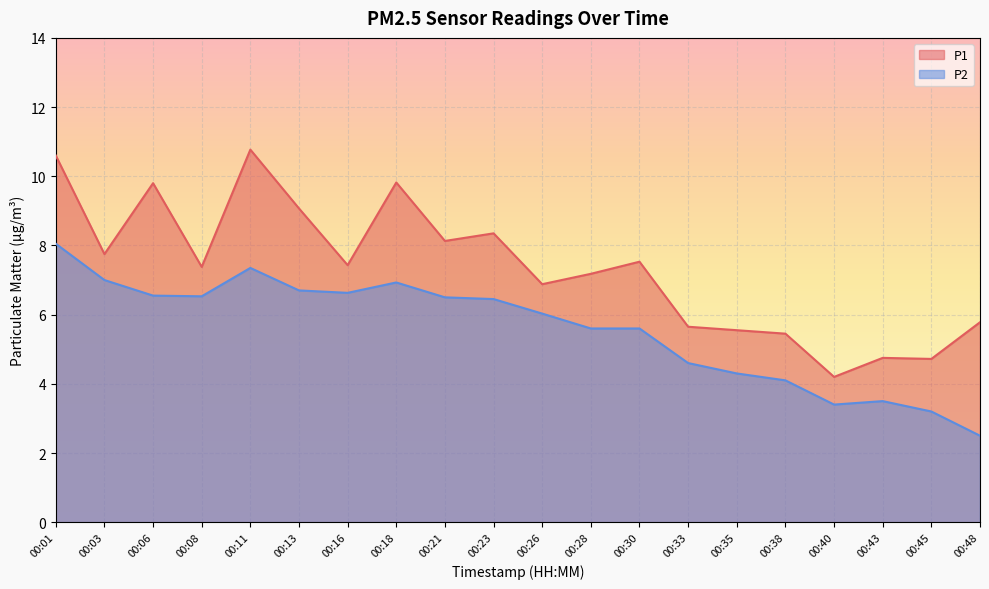

What is the sum of all P1 values?

146.8